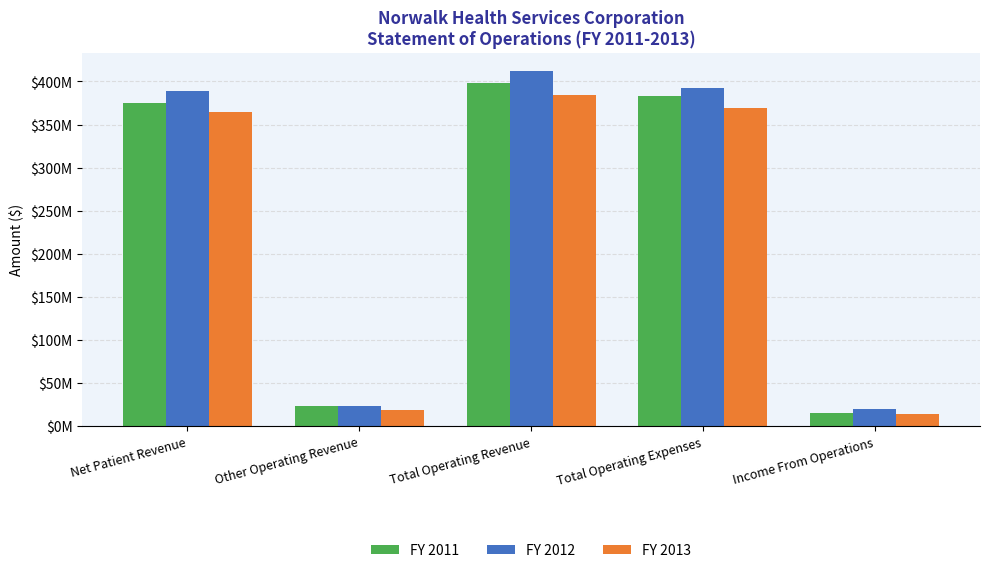

Reading left to right, what are all the values shown in this chart?

FY 2011: 374982882	23390919	398373801	382748783	15625018
FY 2012: 388662545	23548515	412211060	392112422	20098638
FY 2013: 364800437	18994632	383795069	369760151	14034918